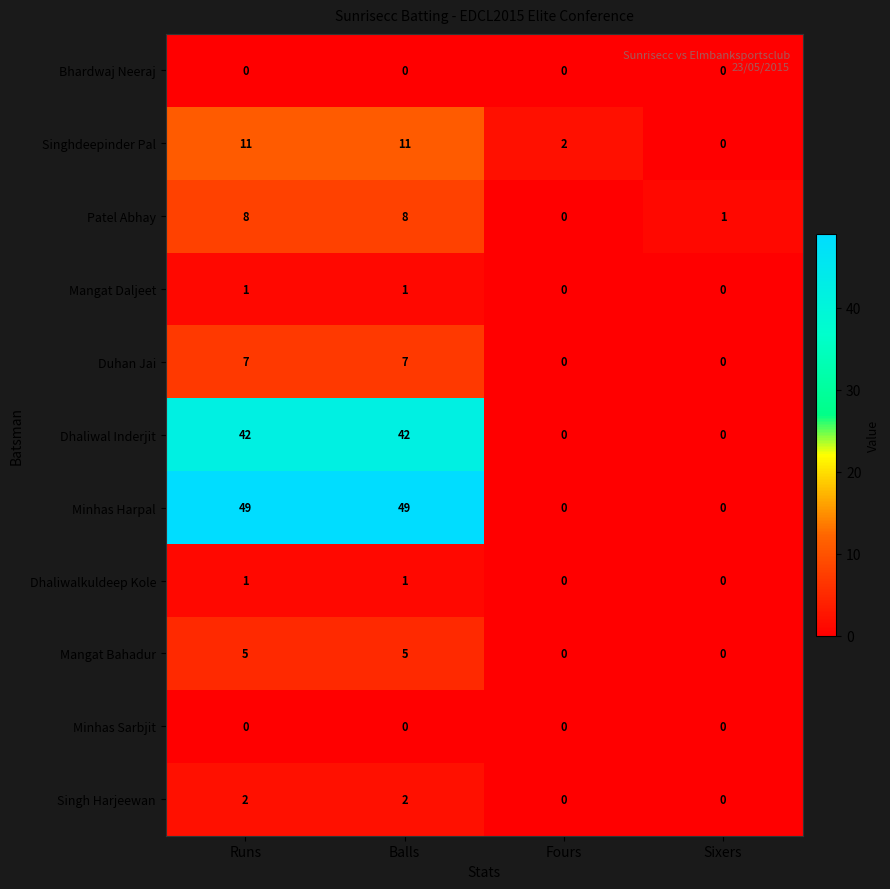

Is it true that Singhdeepinder Pal equals 17 at Runs?

False